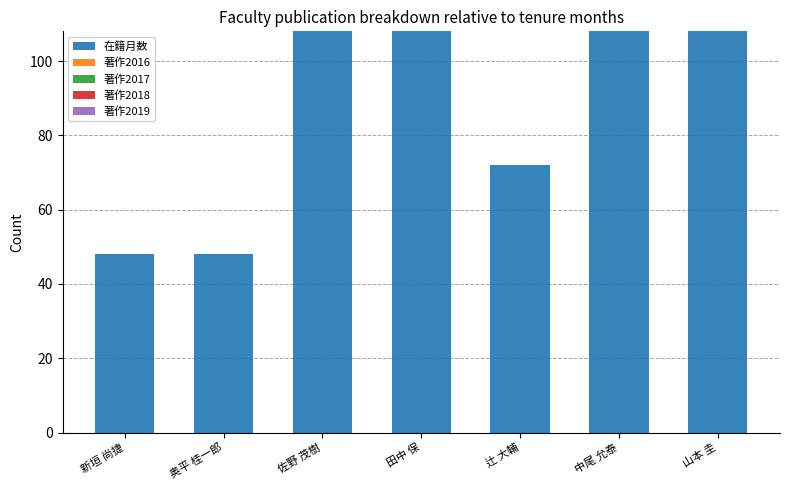

True or false: the data shows 108 at 中尾 允泰.

True